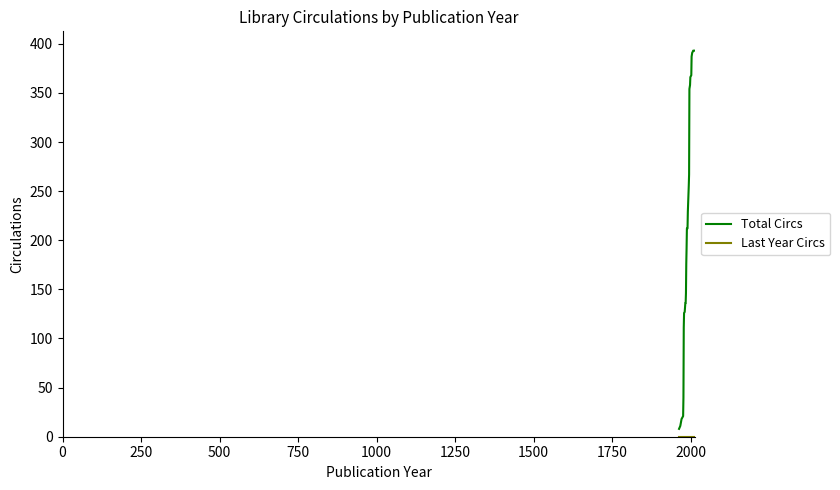

What is the greatest value displayed?

393